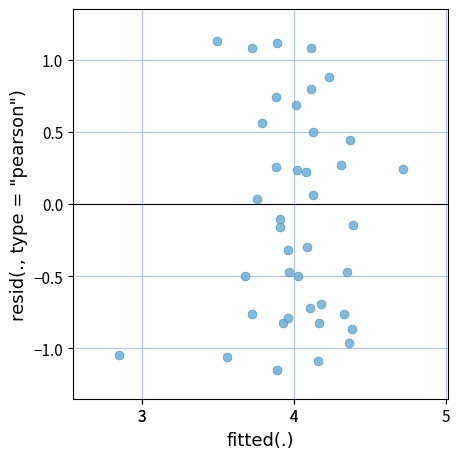

What is the range of X values (max minus min)?

1.9